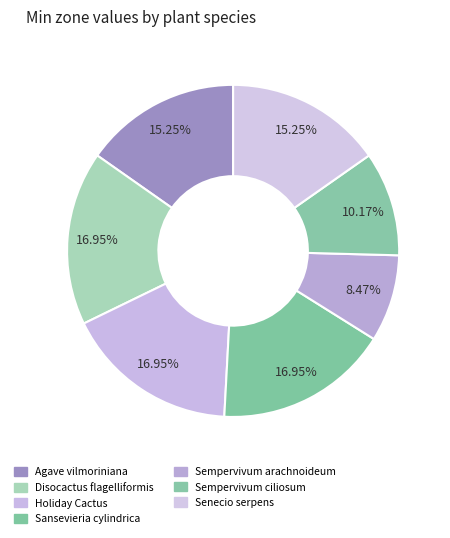

Is there any slice that represents more than half of the pie?

No